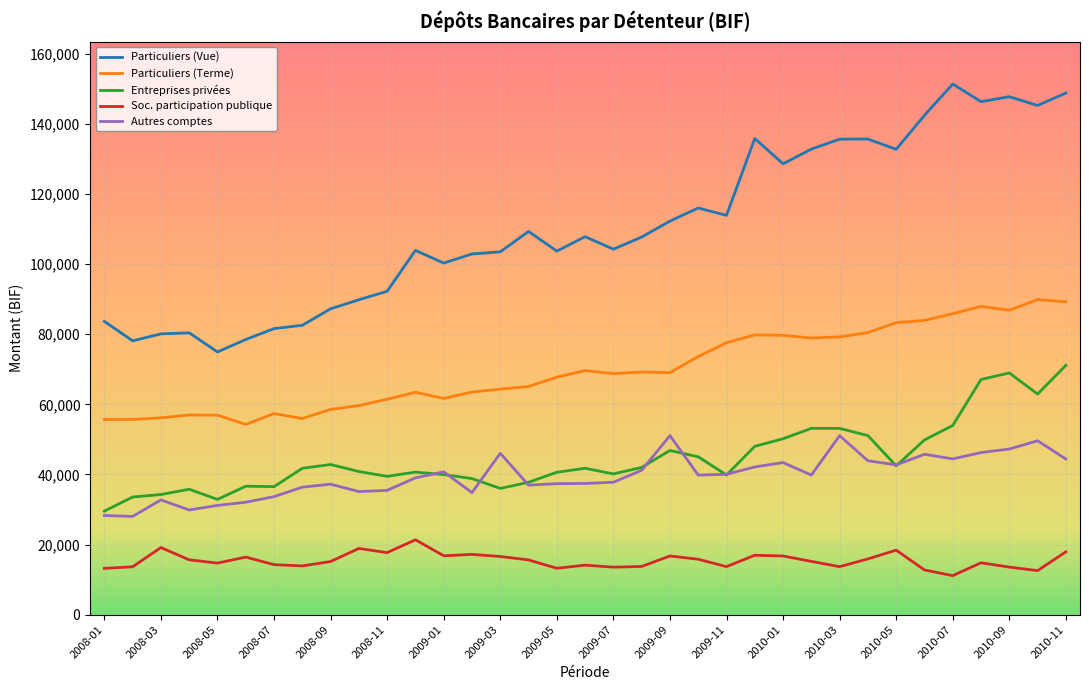

What is the lowest value of the Particuliers (Terme) series?

54282.0